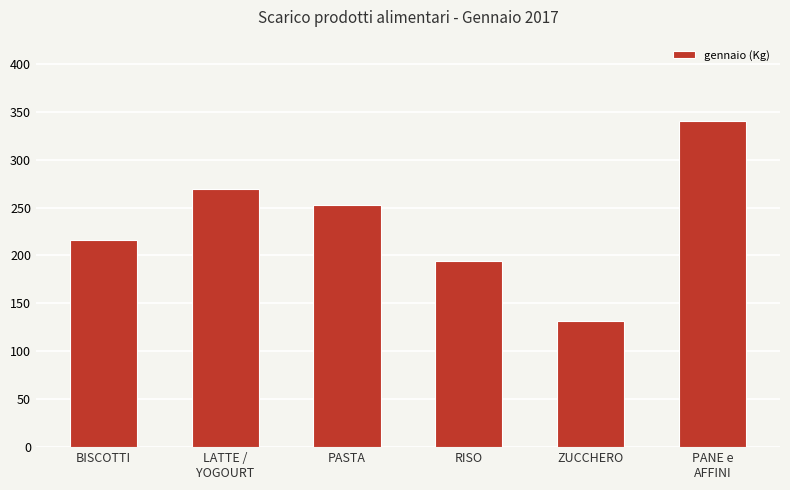

Reading right to left, transcribe all the data shown in this chart.

340.1	132.0	194.0	252.2	269.0	215.9